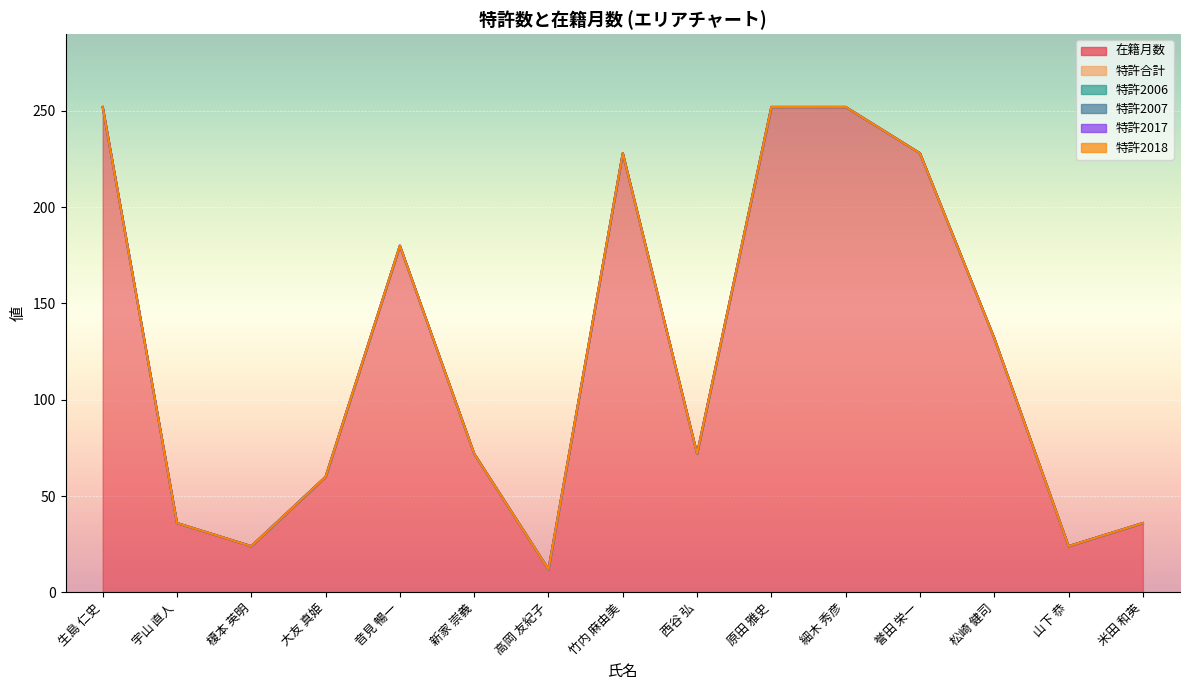

What position from the left is 大友 真姫?

4